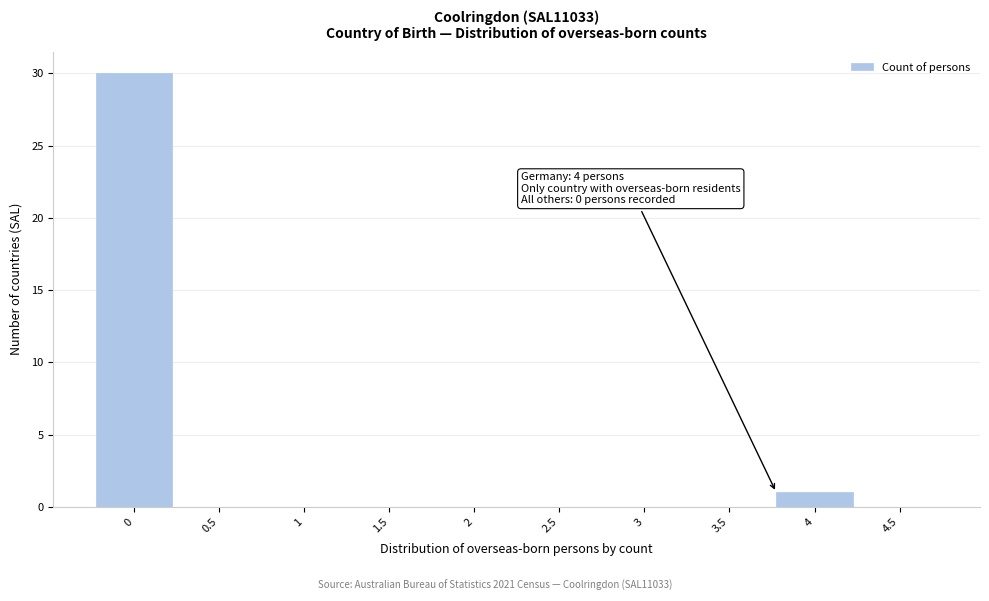

Reading right to left, what are all the values shown in this chart?

4.5=0	4=1	3.5=0	3=0	2.5=0	2=0	1.5=0	1=0	0.5=0	0=30